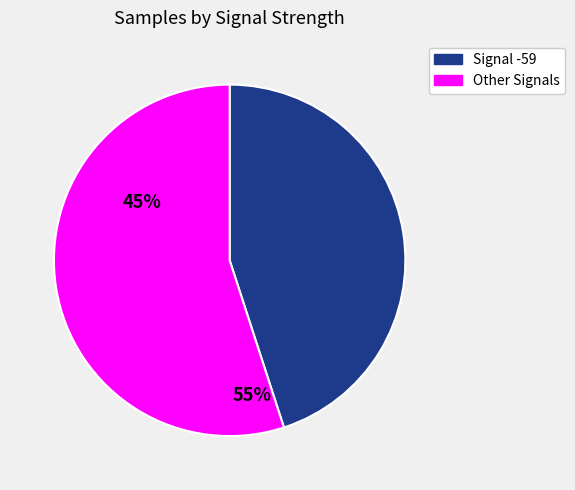

Is there any slice that represents more than half of the pie?

Yes